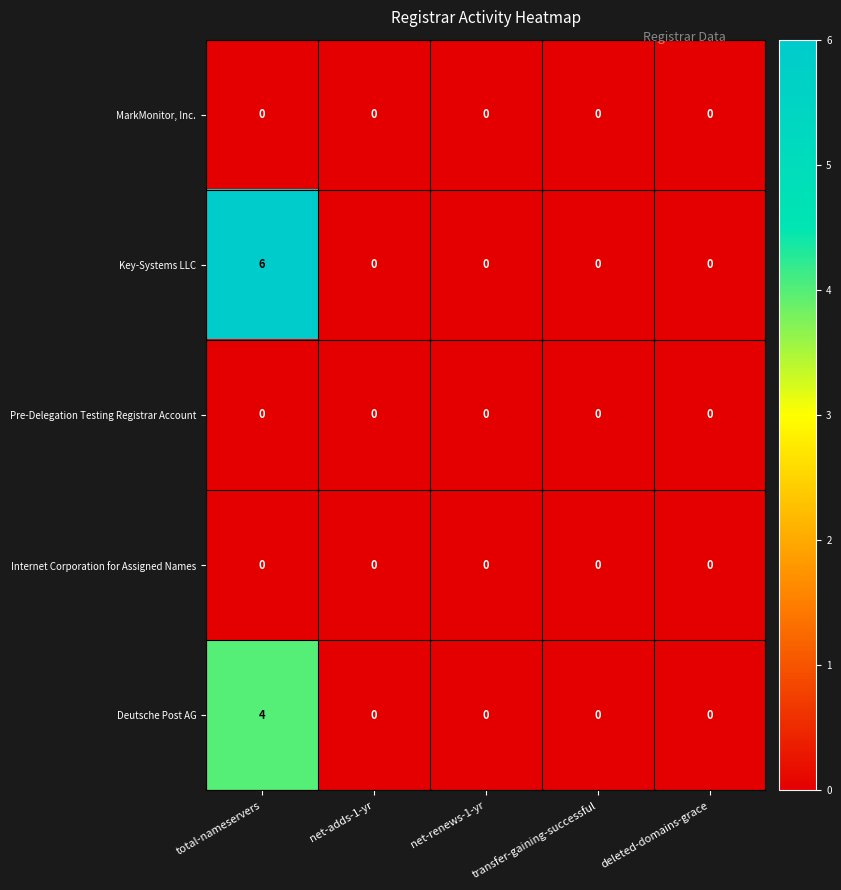

The value of Deutsche Post AG at total-nameservers is 6. True or false?

False